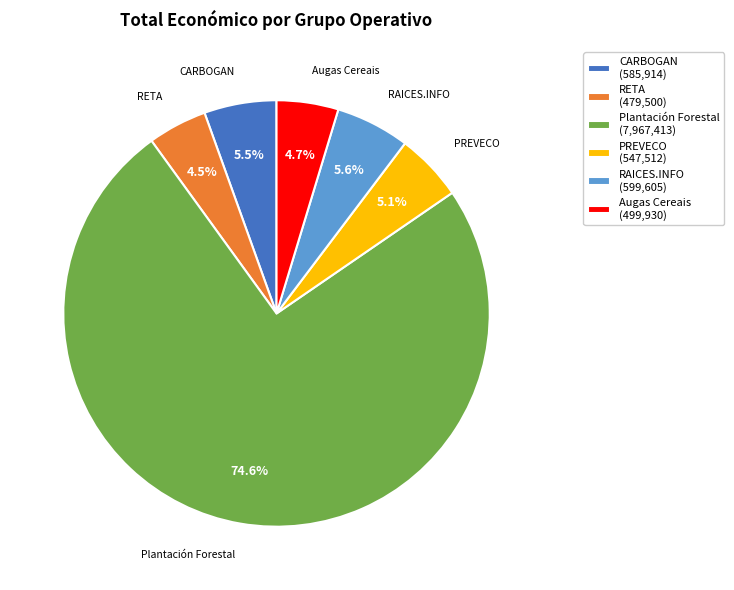

Which category accounts for the majority?

Plantación Forestal